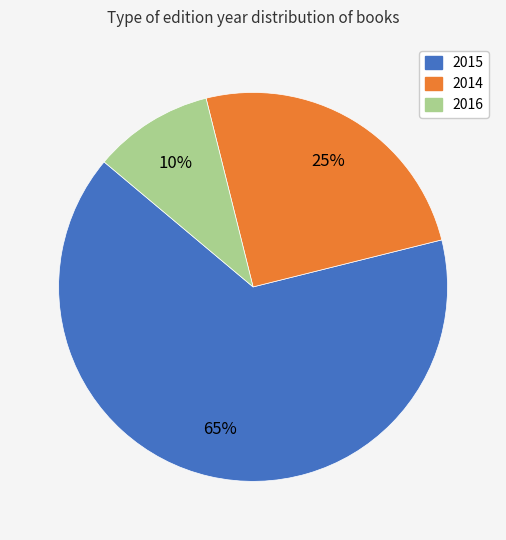

Is it true that 2016 is 24% of the pie?

False